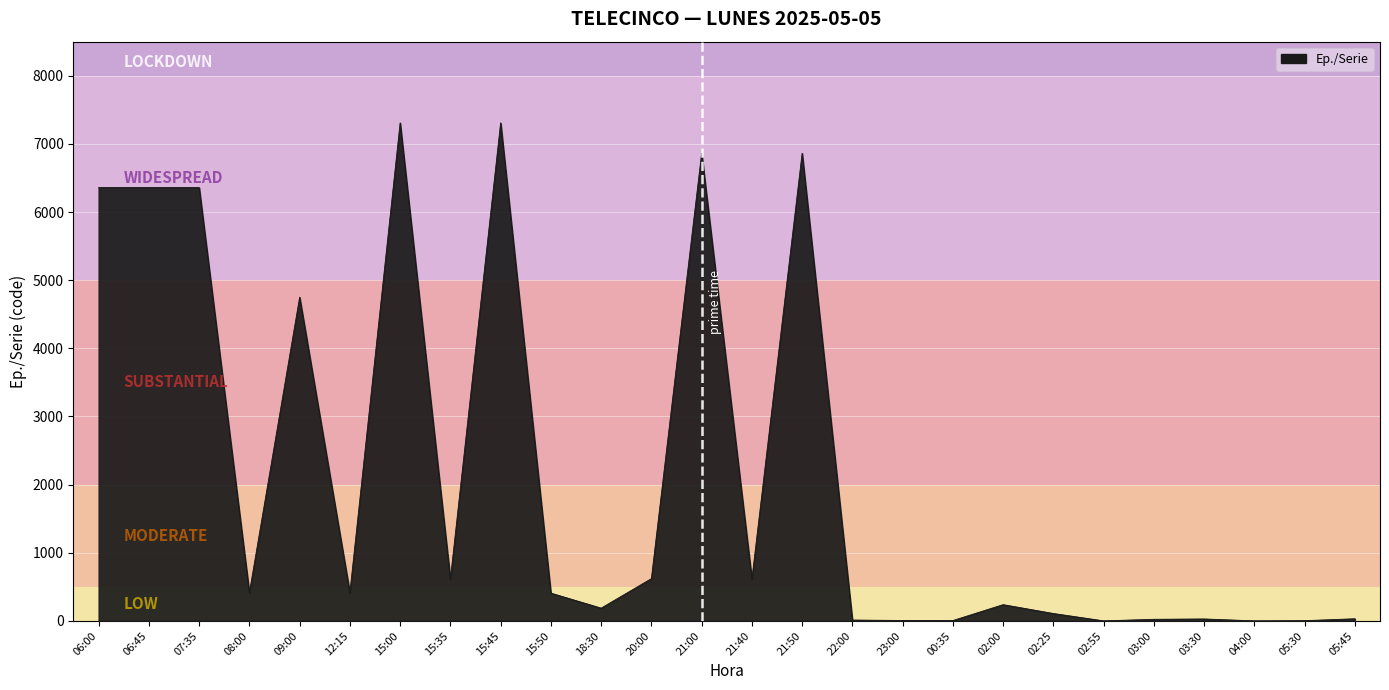

How many series are shown in this chart?

1